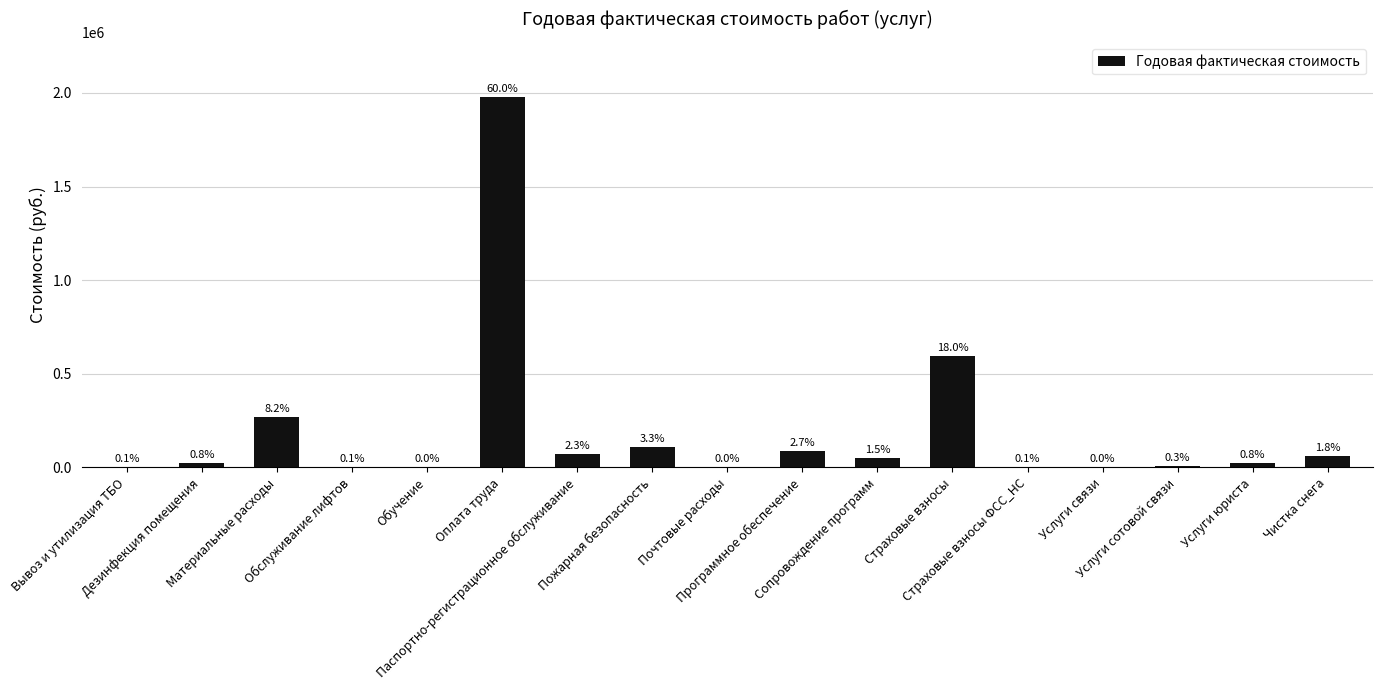

How many distinct data groups are displayed?

1